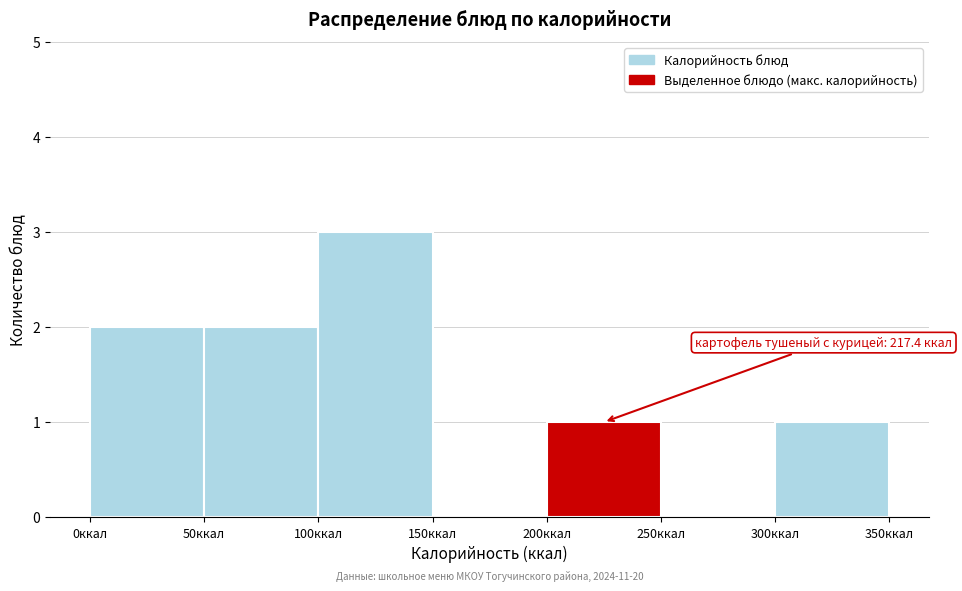

Which range on the x-axis has the tallest bar?

100 to 150